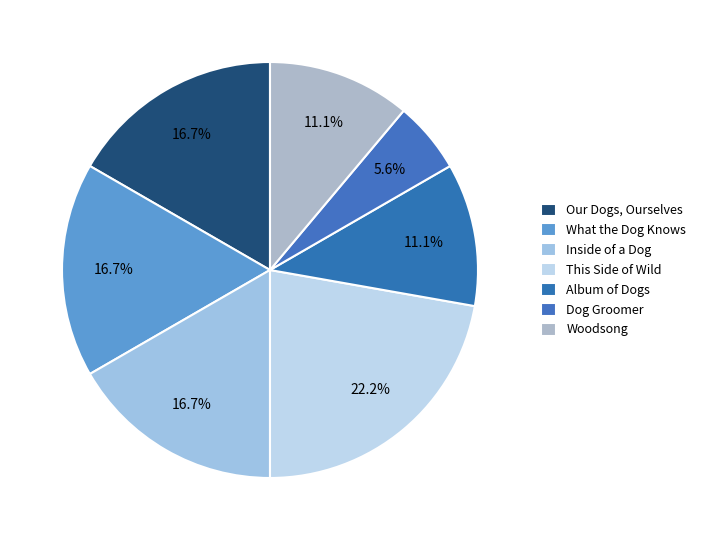

Combined, what portion of the pie is Inside of a Dog and Woodsong?

27.8%